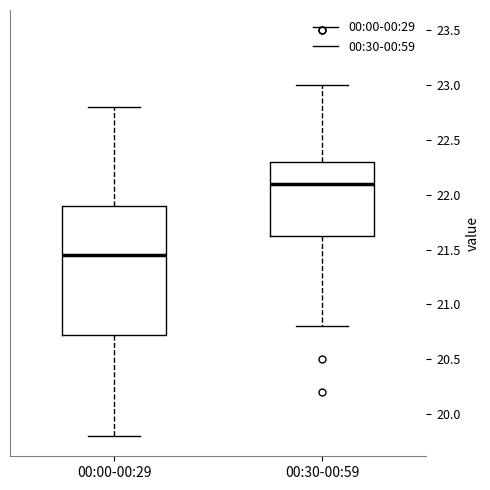

Comparing the boxes themselves (not the whiskers), which one is the tallest?

00:00-00:29